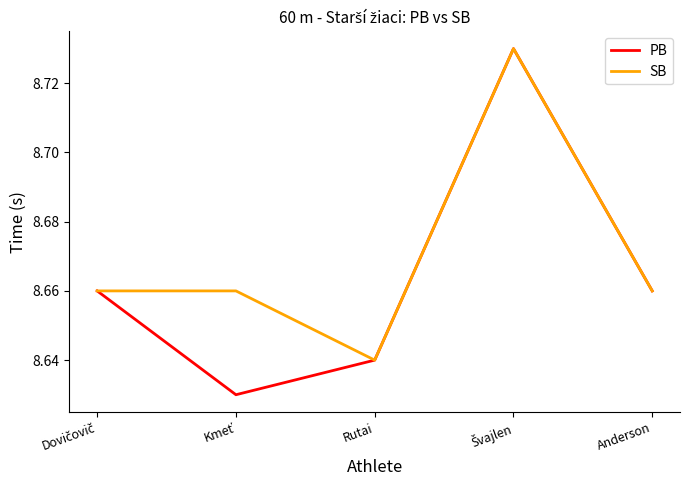

At which label is SB closest to 8?

Rutai